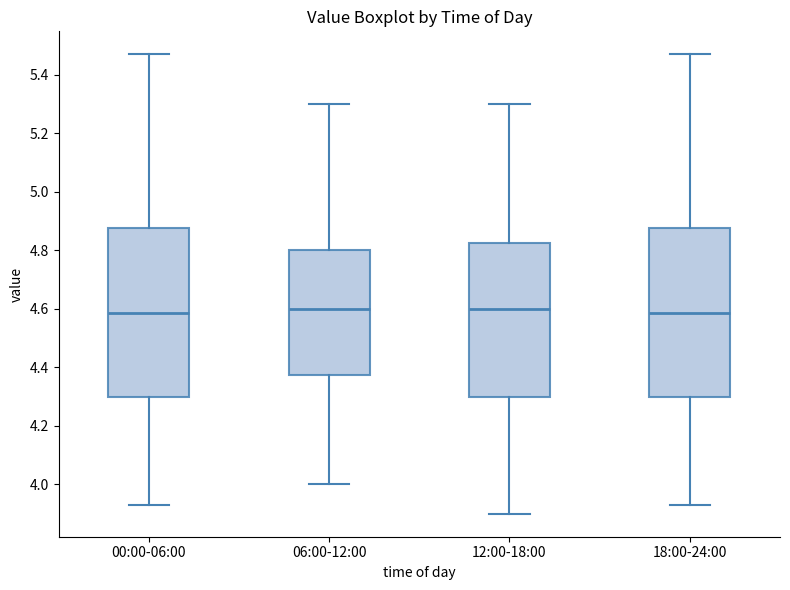

Reading left to right, transcribe this box plot: for each box, give where its median line is, the range the box spans, and where its two whiskers end, as read against the y-axis. The values are not printed on the chart, so give them approximately, as read against the axis.

00:00-06:00: median 4.58, box 4.30 to 4.88, whiskers 3.94 to 5.48
06:00-12:00: median 4.60, box 4.38 to 4.80, whiskers 4.00 to 5.30
12:00-18:00: median 4.60, box 4.30 to 4.82, whiskers 3.90 to 5.30
18:00-24:00: median 4.58, box 4.30 to 4.88, whiskers 3.94 to 5.48